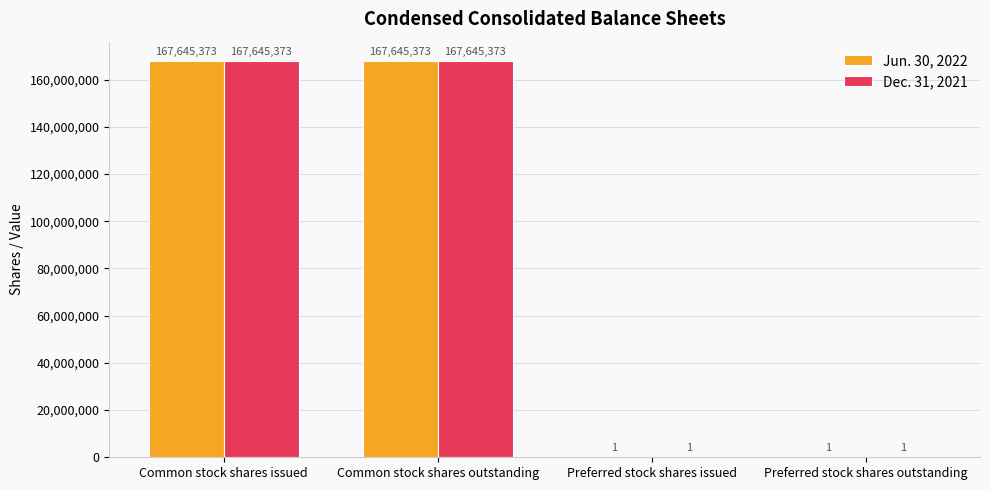

What is the total value across all series at Common stock shares outstanding?

335290746